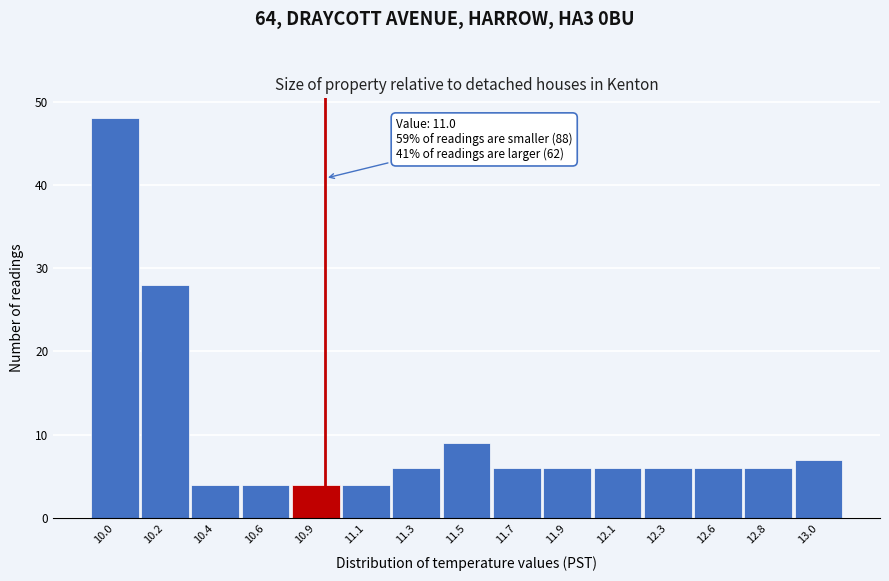

Reading left to right, list all the values displayed in this chart.

48	28	4	4	4	4	6	9	6	6	6	6	6	6	7